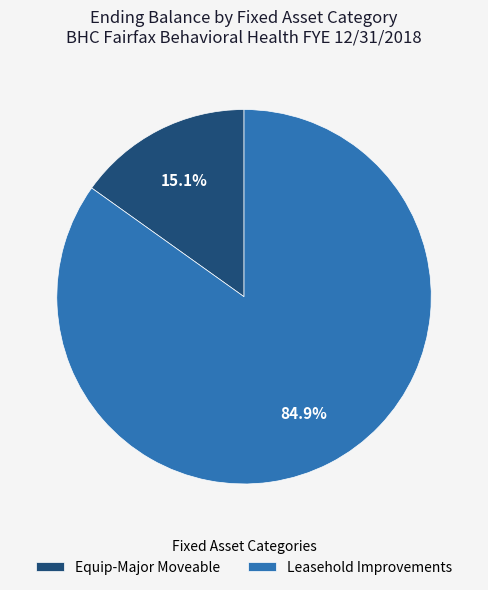

Count the number of slices in the pie.

2